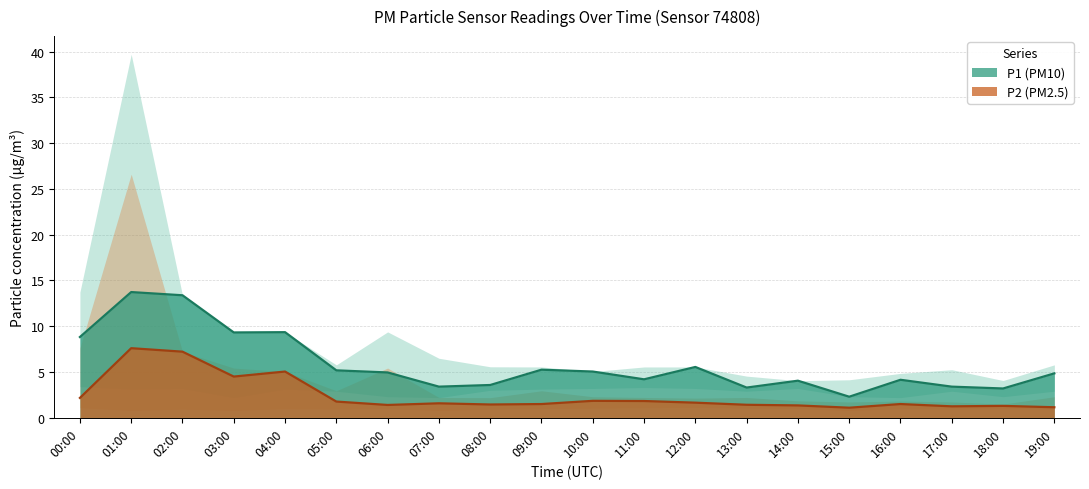

What is the value of the P1 point at the 10th from the left?

5.2